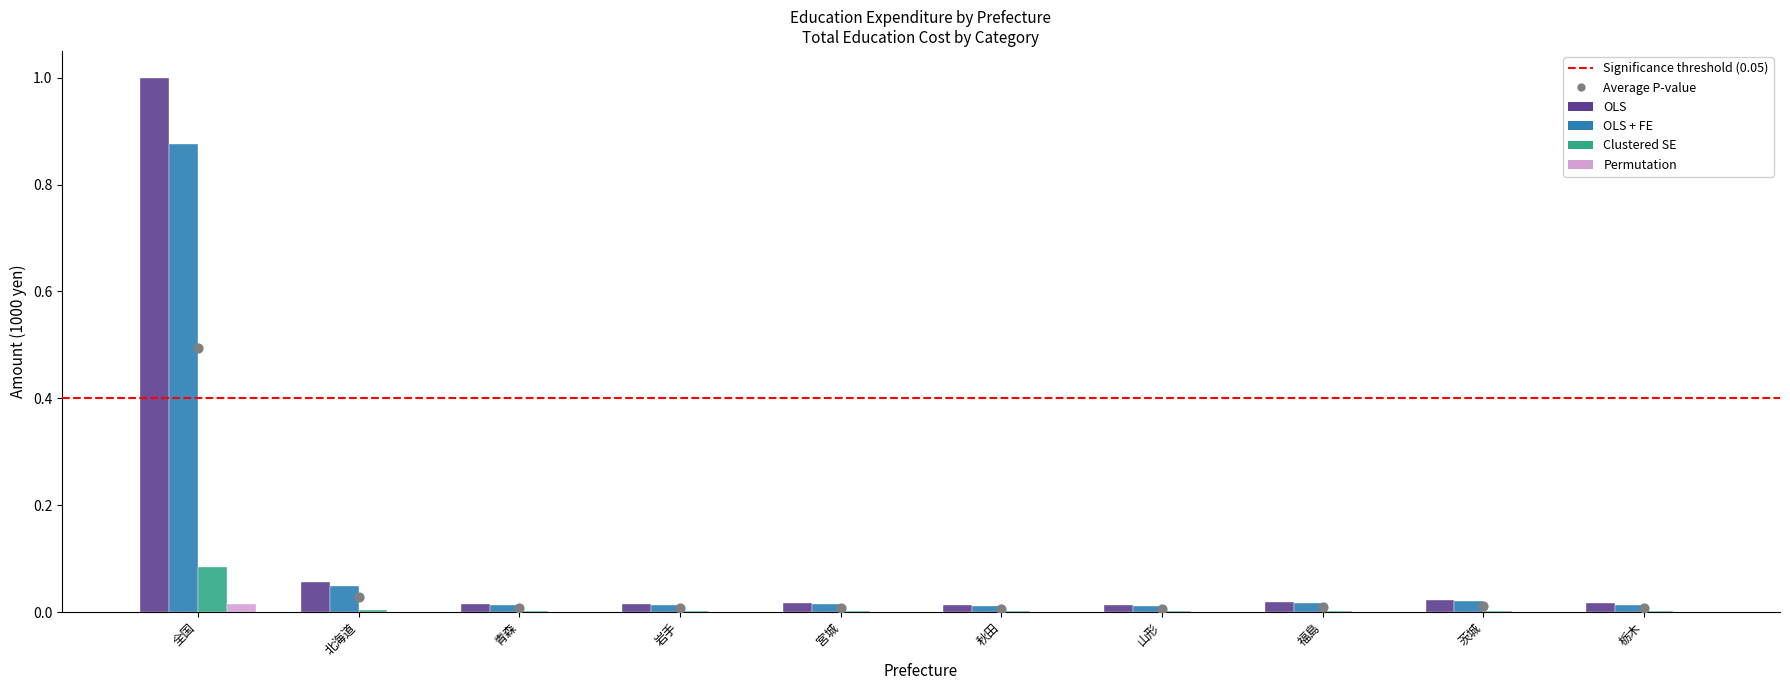

At which category is the sum across all series the highest?

全国